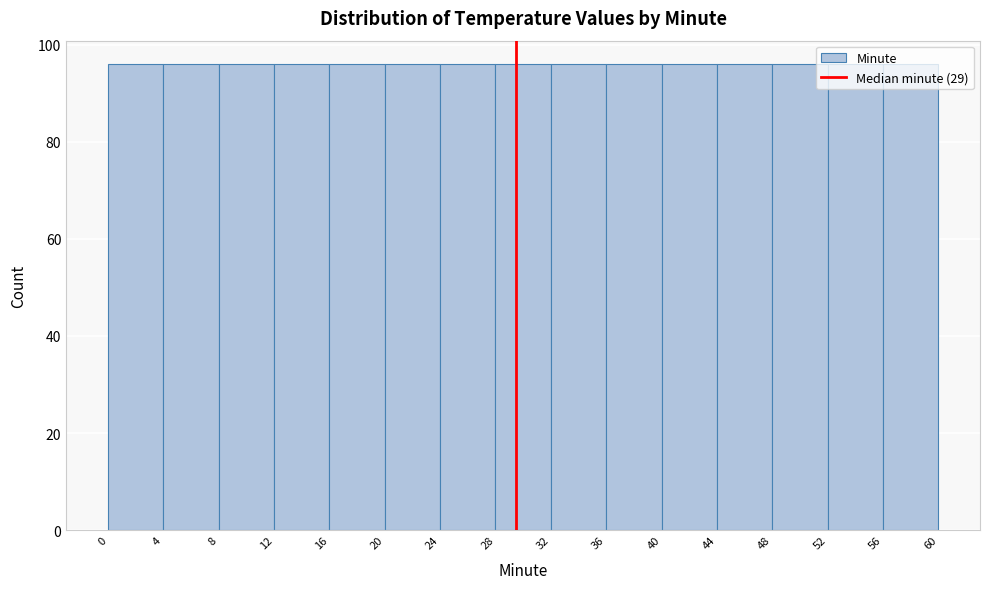

Reading left to right, list every bar in this chart as the range it spans on the x-axis followed by its height. The values are not printed on the chart, so give them approximately, as read against the axis.

0 to 4: 96
4 to 8: 96
8 to 12: 96
12 to 16: 96
16 to 20: 96
20 to 24: 96
24 to 28: 96
28 to 32: 96
32 to 36: 96
36 to 40: 96
40 to 44: 96
44 to 48: 96
48 to 52: 96
52 to 56: 96
56 to 60: 96